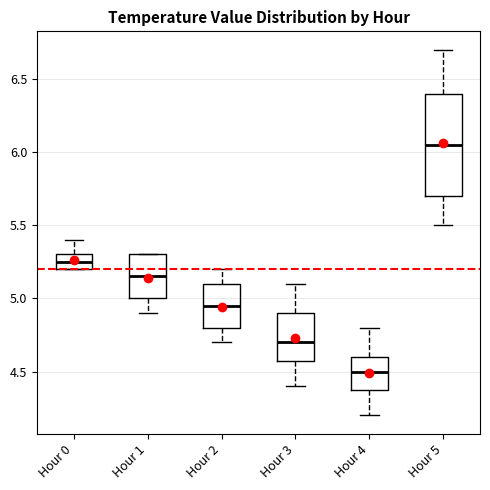

Which box is the tallest, from its lower edge to its upper edge?

Hour 5